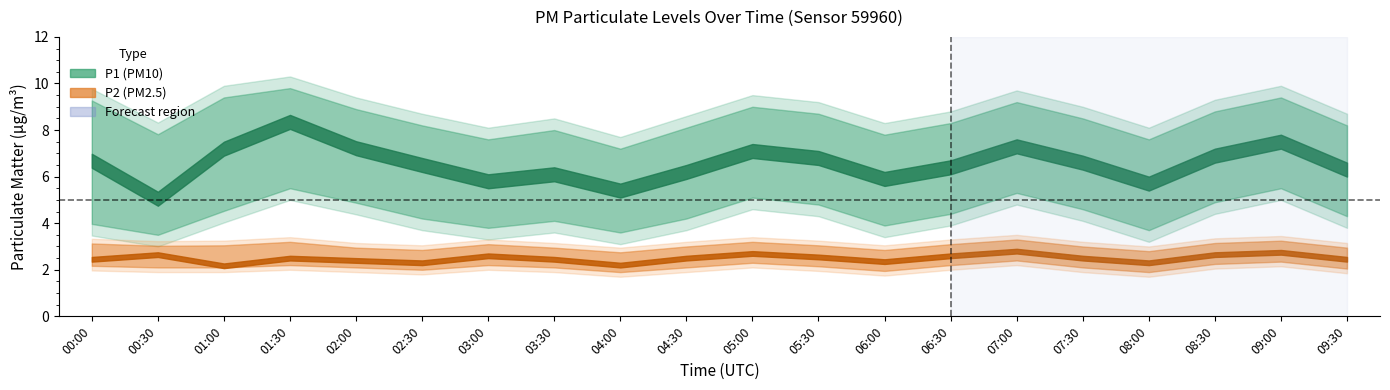

Reading right to left, transcribe all the data shown in this chart.

P1: 09:30=6.3	09:00=7.5	08:30=6.9	08:00=5.7	07:30=6.6	07:00=7.3	06:30=6.4	06:00=5.9	05:30=6.8	05:00=7.1	04:30=6.2	04:00=5.4	03:30=6.1	03:00=5.8	02:30=6.5	02:00=7.2	01:30=8.3	01:00=7.2	00:30=5.0	00:00=6.7
P1_upper: 09:30=8.2	09:00=9.4	08:30=8.8	08:00=7.6	07:30=8.5	07:00=9.2	06:30=8.3	06:00=7.8	05:30=8.7	05:00=9.0	04:30=8.1	04:00=7.2	03:30=8.0	03:00=7.6	02:30=8.2	02:00=8.9	01:30=9.8	01:00=9.4	00:30=7.8	00:00=9.3
P1_lower: 09:30=4.3	09:00=5.5	08:30=4.9	08:00=3.7	07:30=4.6	07:00=5.3	06:30=4.4	06:00=3.9	05:30=4.8	05:00=5.1	04:30=4.2	04:00=3.6	03:30=4.1	03:00=3.8	02:30=4.2	02:00=4.9	01:30=5.5	01:00=4.5	00:30=3.5	00:00=4.0
P2: 09:30=2.5	09:00=2.8	08:30=2.6	08:00=2.3	07:30=2.5	07:00=2.8	06:30=2.6	06:00=2.4	05:30=2.5	05:00=2.7	04:30=2.5	04:00=2.2	03:30=2.5	03:00=2.6	02:30=2.3	02:00=2.4	01:30=2.5	01:00=2.2	00:30=2.6	00:00=2.5
P2_upper: 09:30=3.0	09:00=3.2	08:30=3.1	08:00=2.8	07:30=3.0	07:00=3.3	06:30=3.1	06:00=2.9	05:30=3.0	05:00=3.2	04:30=3.0	04:00=2.8	03:30=3.0	03:00=3.1	02:30=2.9	02:00=3.0	01:30=3.2	01:00=3.0	00:30=3.0	00:00=3.1
P2_lower: 09:30=2.0	09:00=2.4	08:30=2.2	08:00=1.9	07:30=2.1	07:00=2.4	06:30=2.2	06:00=1.9	05:30=2.1	05:00=2.3	04:30=2.1	04:00=1.9	03:30=2.1	03:00=2.2	02:30=2.0	02:00=2.1	01:30=2.2	01:00=2.1	00:30=2.1	00:00=2.2